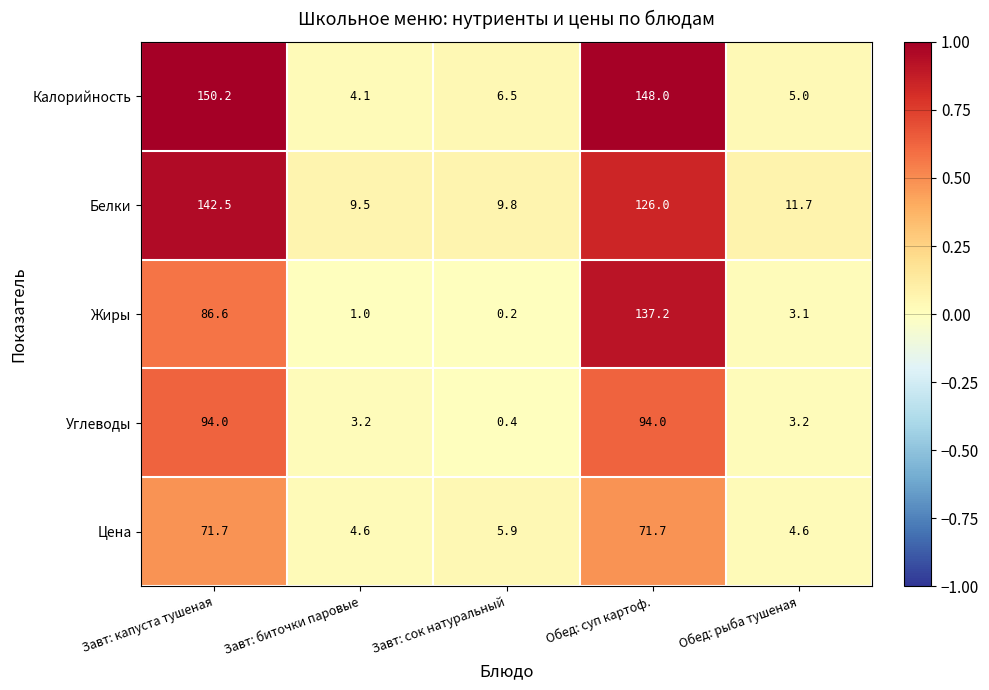

Reading left to right, list all the values displayed in this chart.

Калорийность: 150.2	4.1	6.5	148.0	5.0
Белки: 142.5	9.5	9.8	126.0	11.7
Жиры: 86.6	1.0	0.2	137.2	3.1
Углеводы: 94.0	3.2	0.4	94.0	3.2
Цена: 71.7	4.6	5.9	71.7	4.6